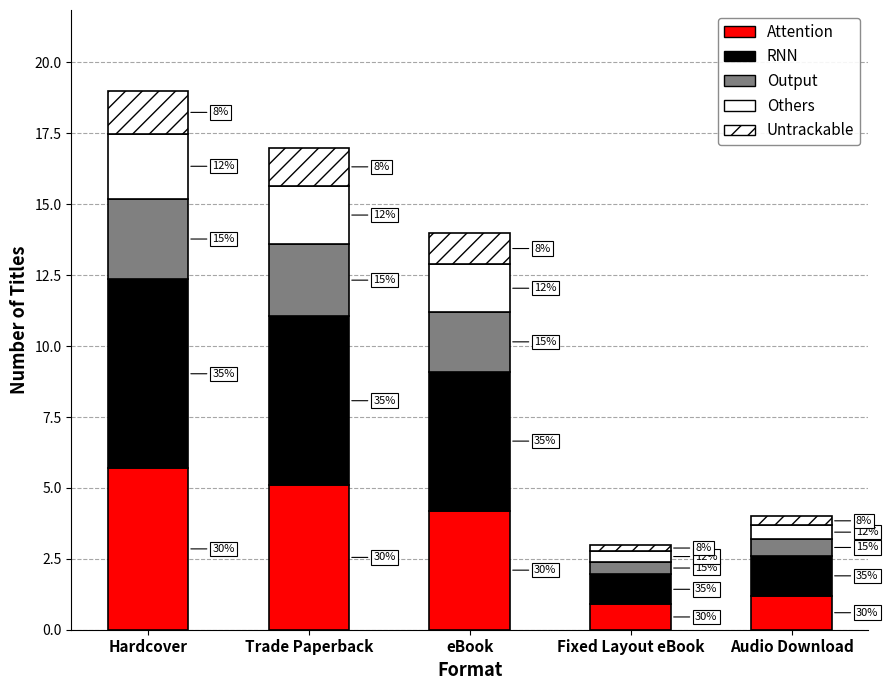

What is the difference between the maximum and minimum values in the RNN series?

5.6